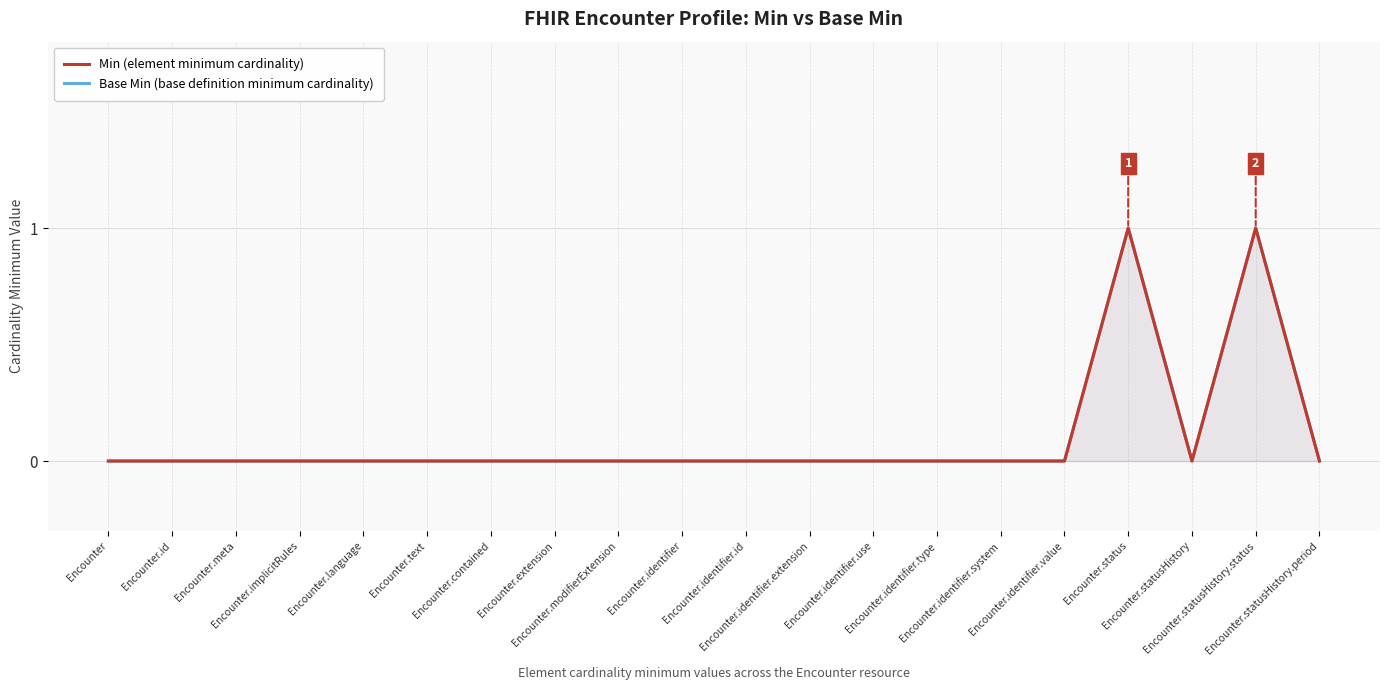

Which category has the highest value across all series?

Encounter.status